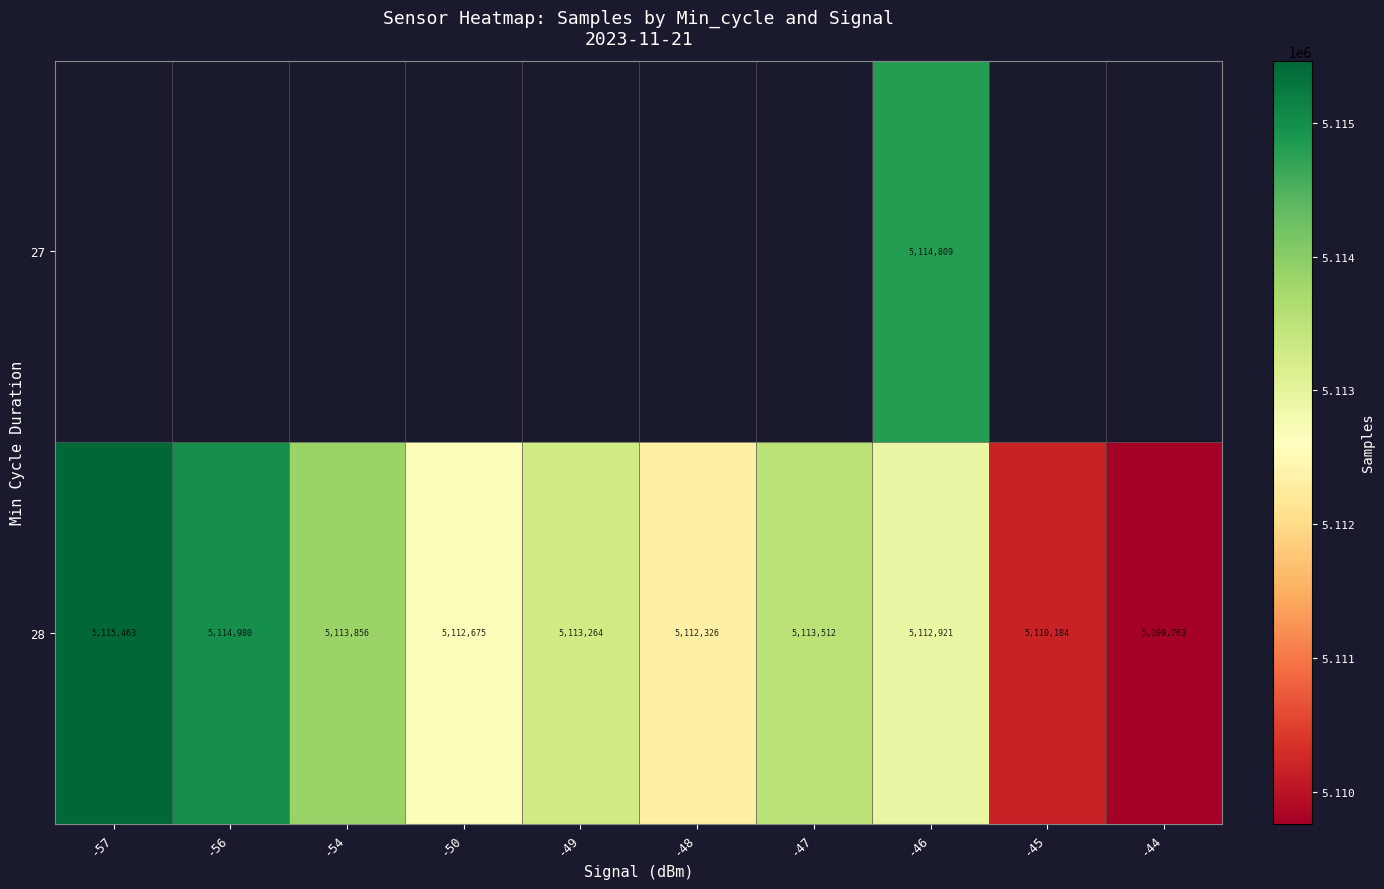

What is the average value of the 28 series?

5112894